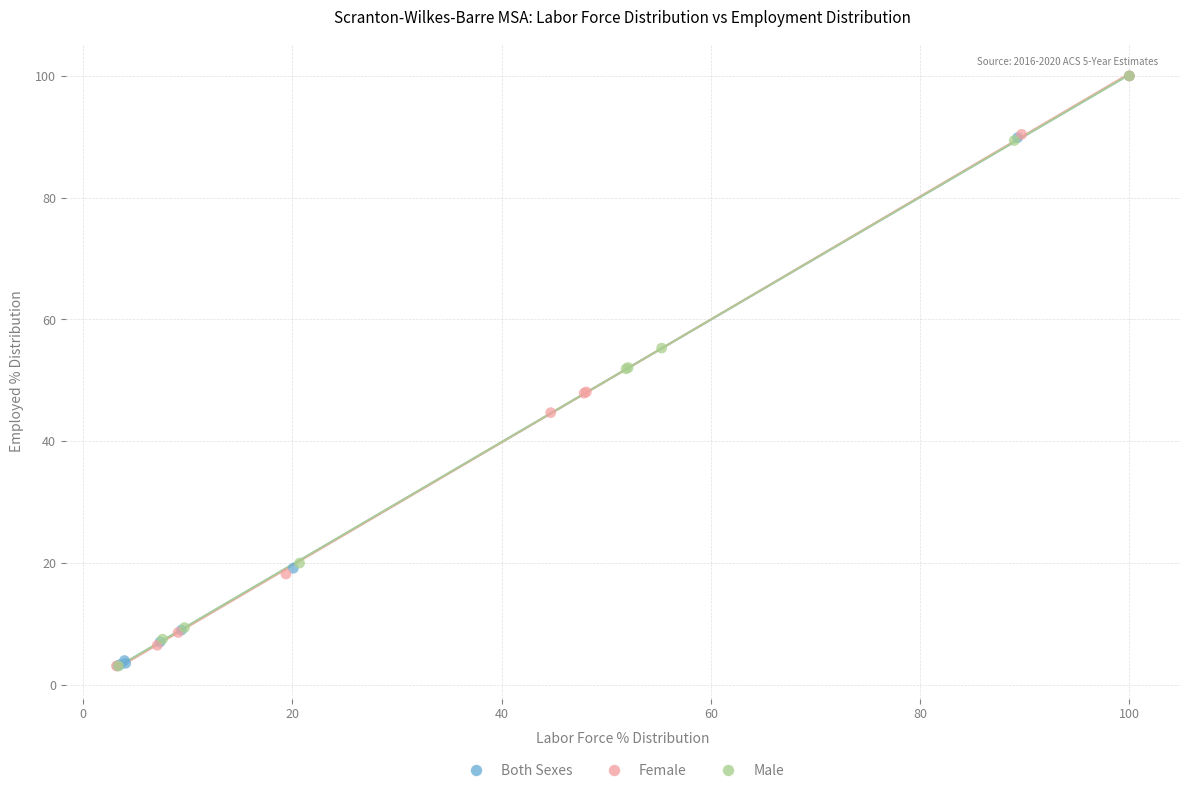

What are all the series names shown in the legend?

Both Sexes, Female, Male